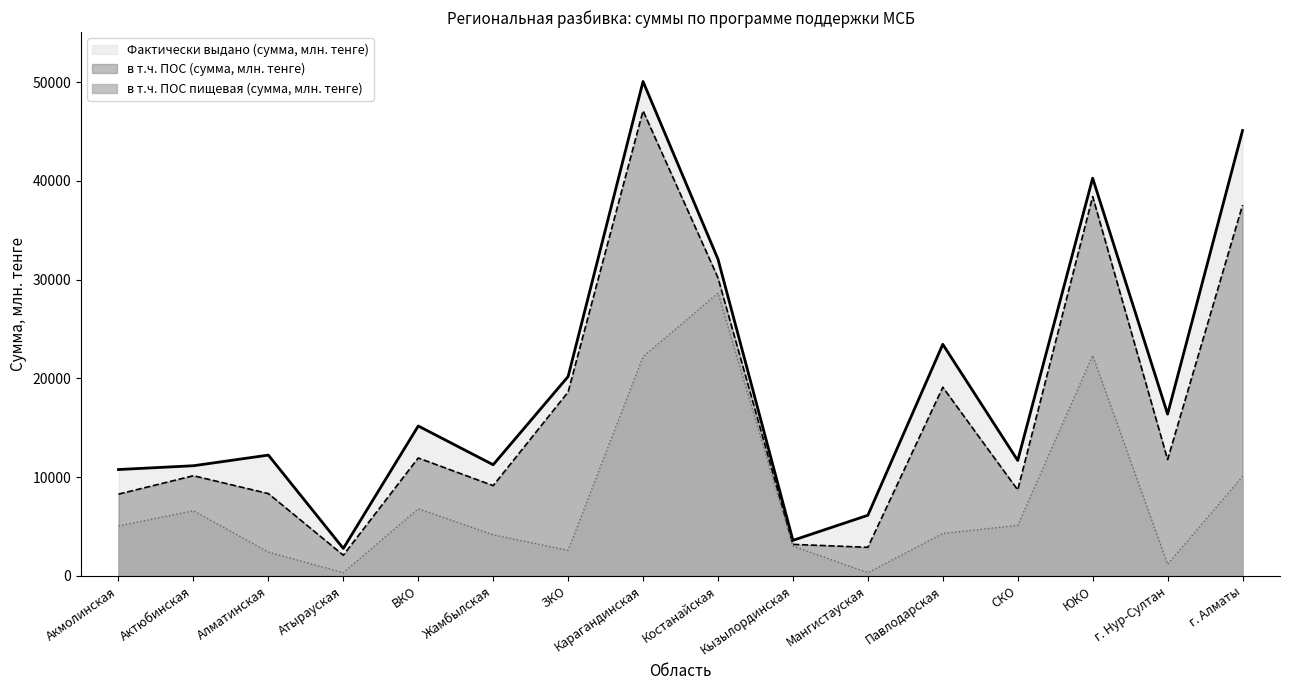

What is the difference between the в т.ч. ПОС (сумма, млн. тенге) values at СКО and Жамбылская?

435.4